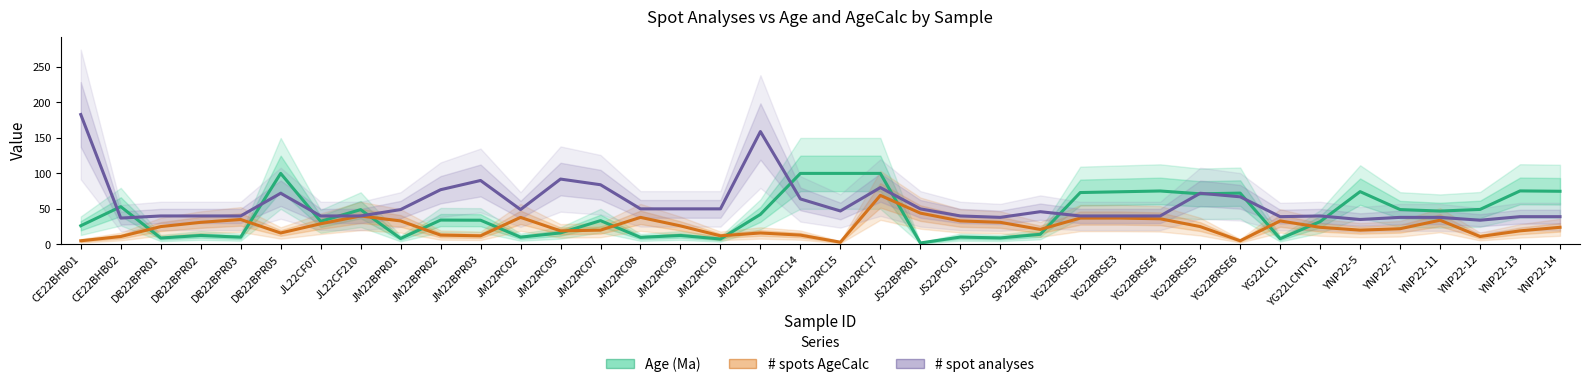

Which series has the largest total across all categories?

# spot analyses